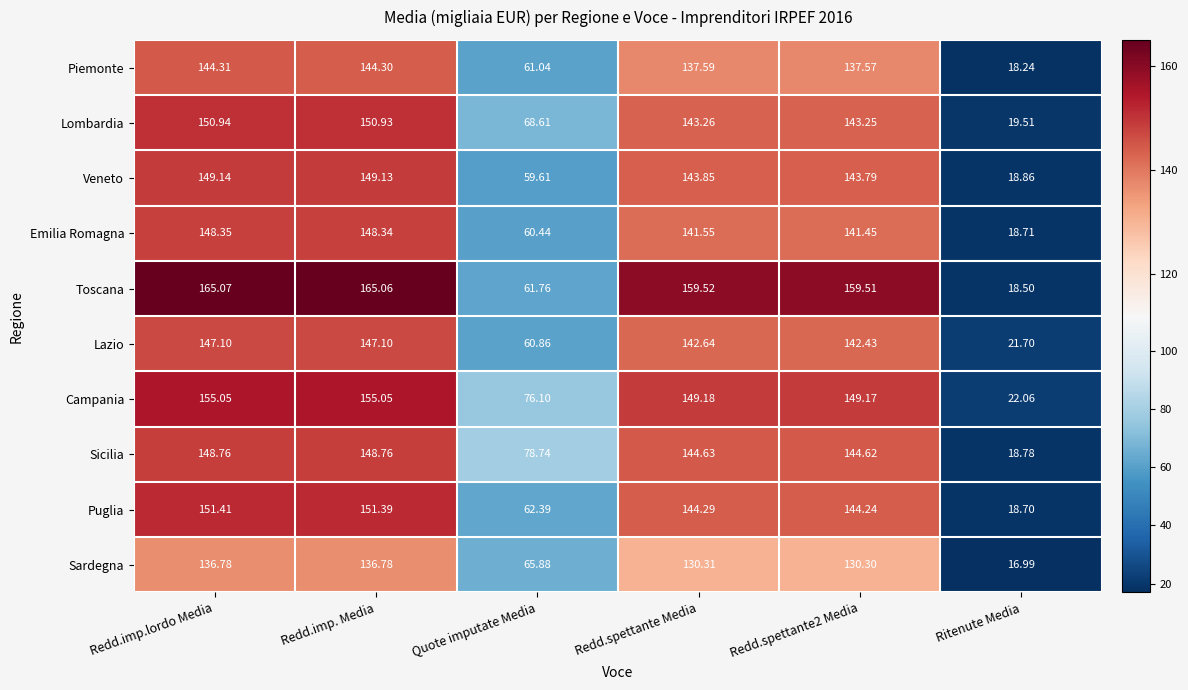

Where does the Toscana series first go above 159?

Redd.imp.lordo Media